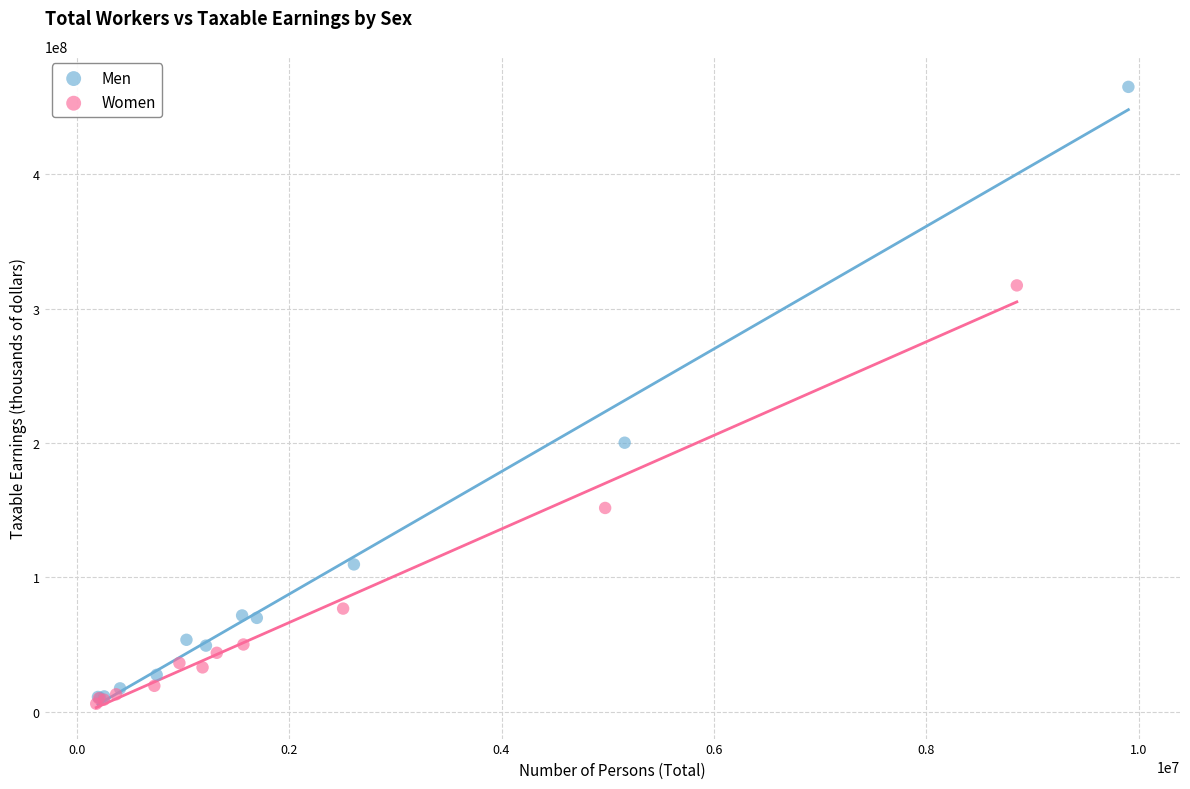

Which series has the largest Y range (max minus min)?

Men